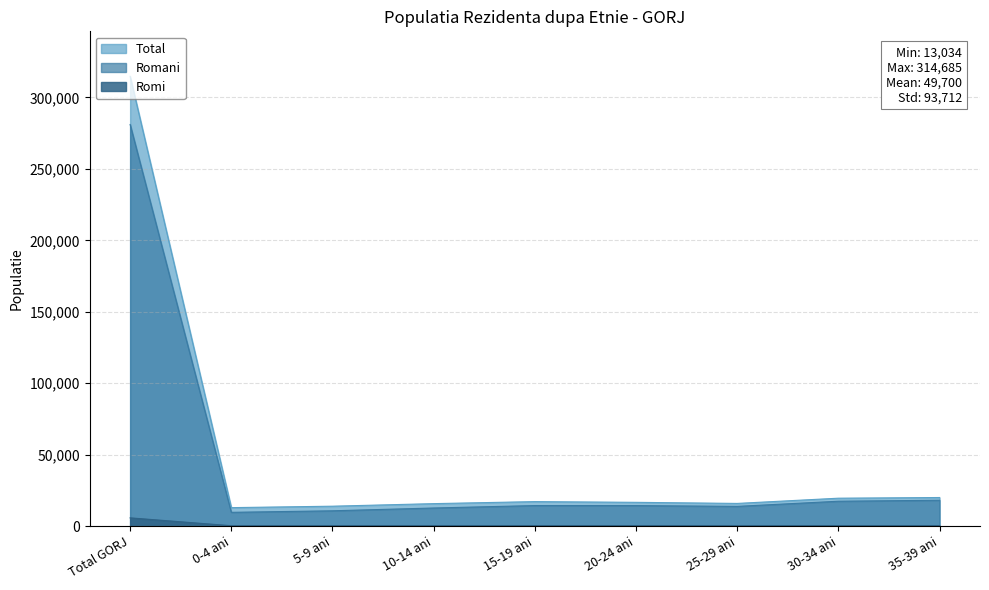

What is the maximum value shown in the chart?

314685